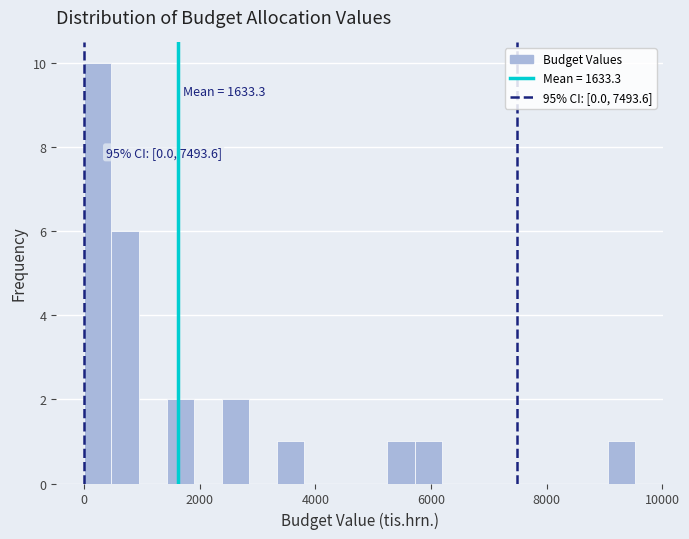

Around what value on the x-axis is the tallest bar? Give the approximate position of its centre, as read against the axis.

200